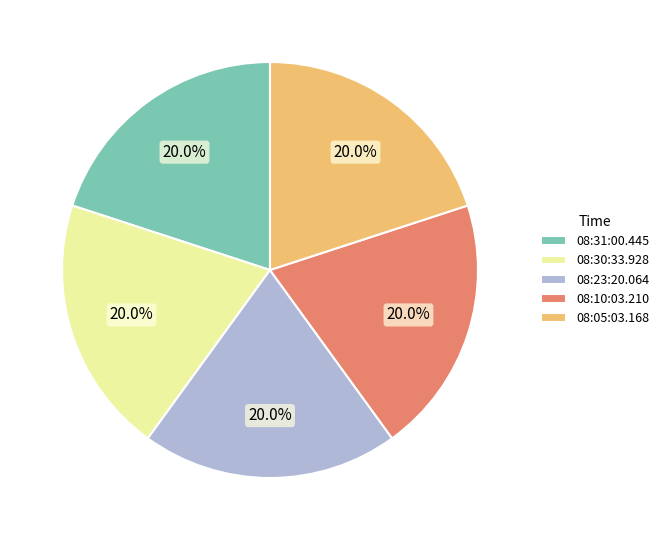

To the nearest percent, what portion does 08:23:20.064 represent?

20%